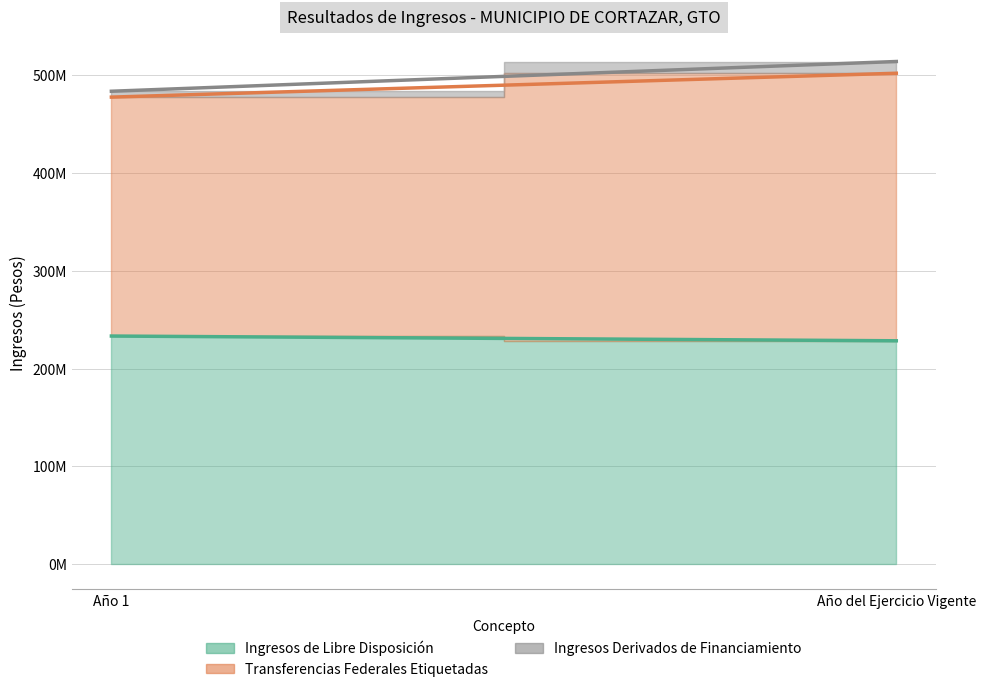

Which has a higher value, Año 1 or Año del Ejercicio Vigente?

Año 1